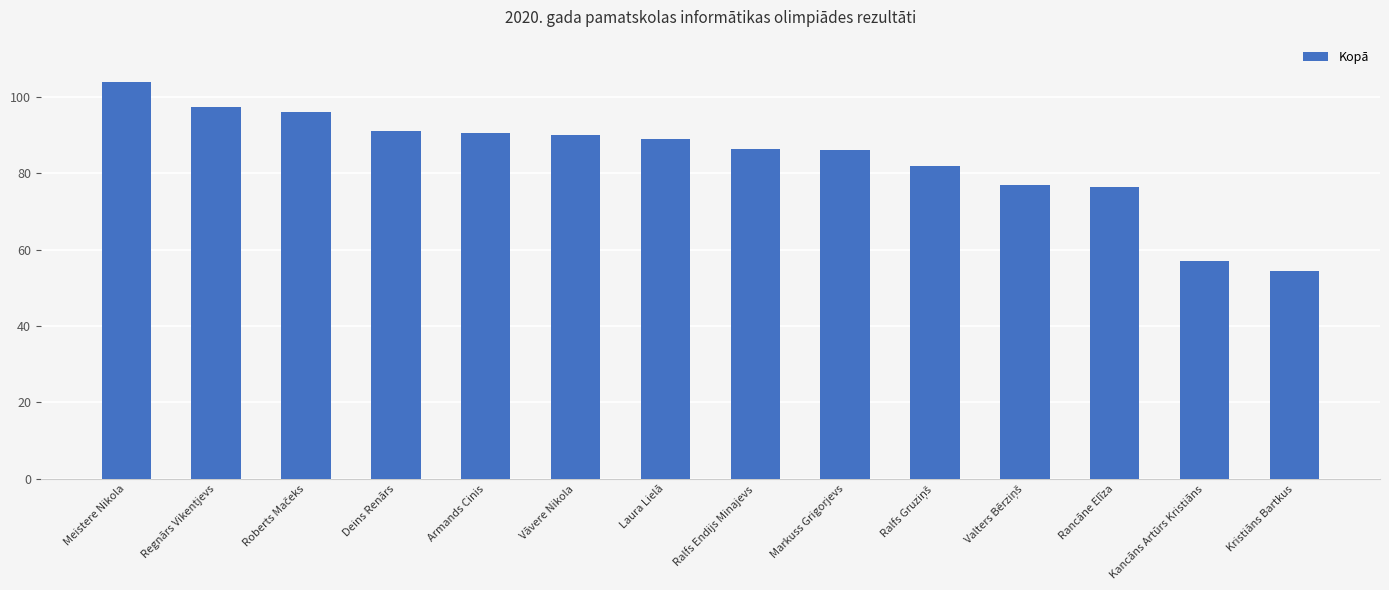

Is it true that the value at Kristiāns Bartkus is 54.5?

True